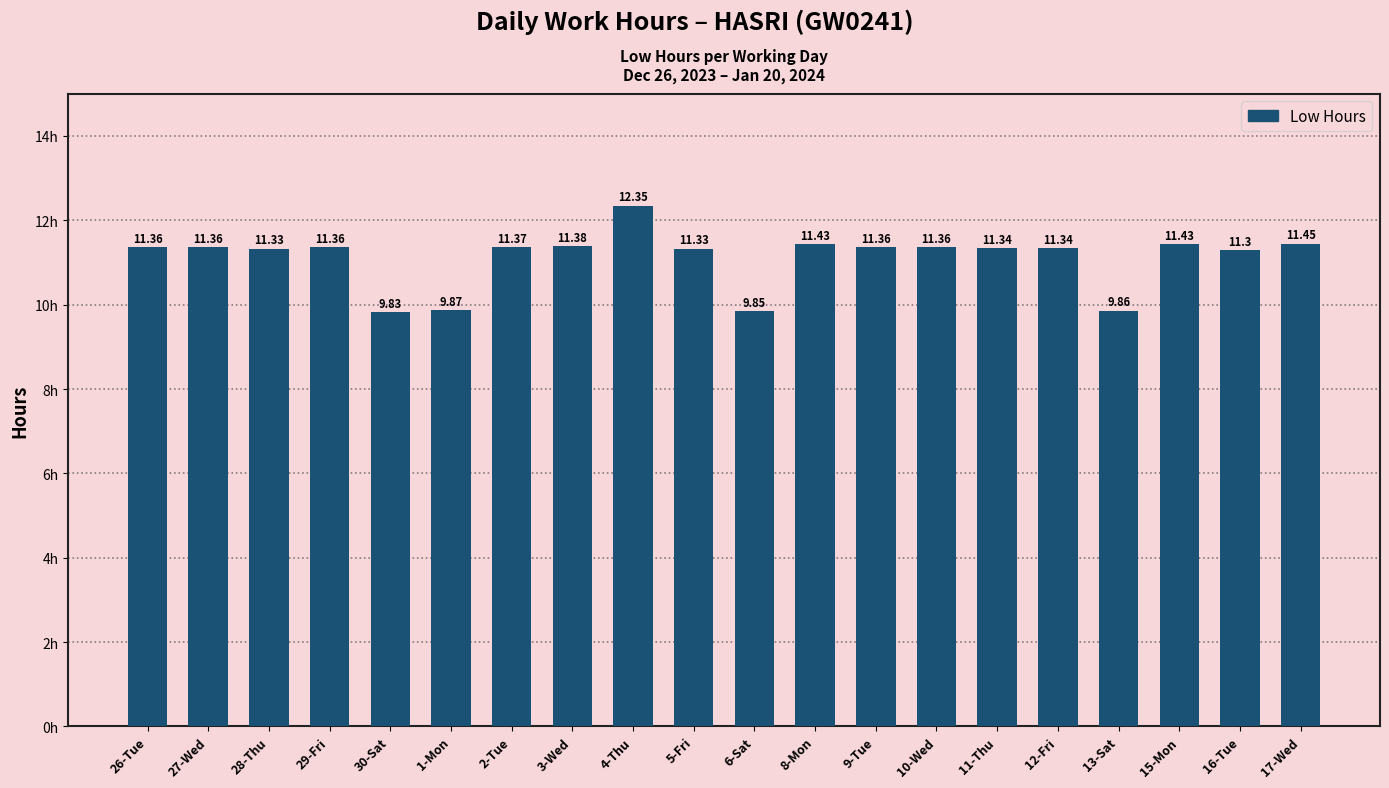

How many values are below 11?

4